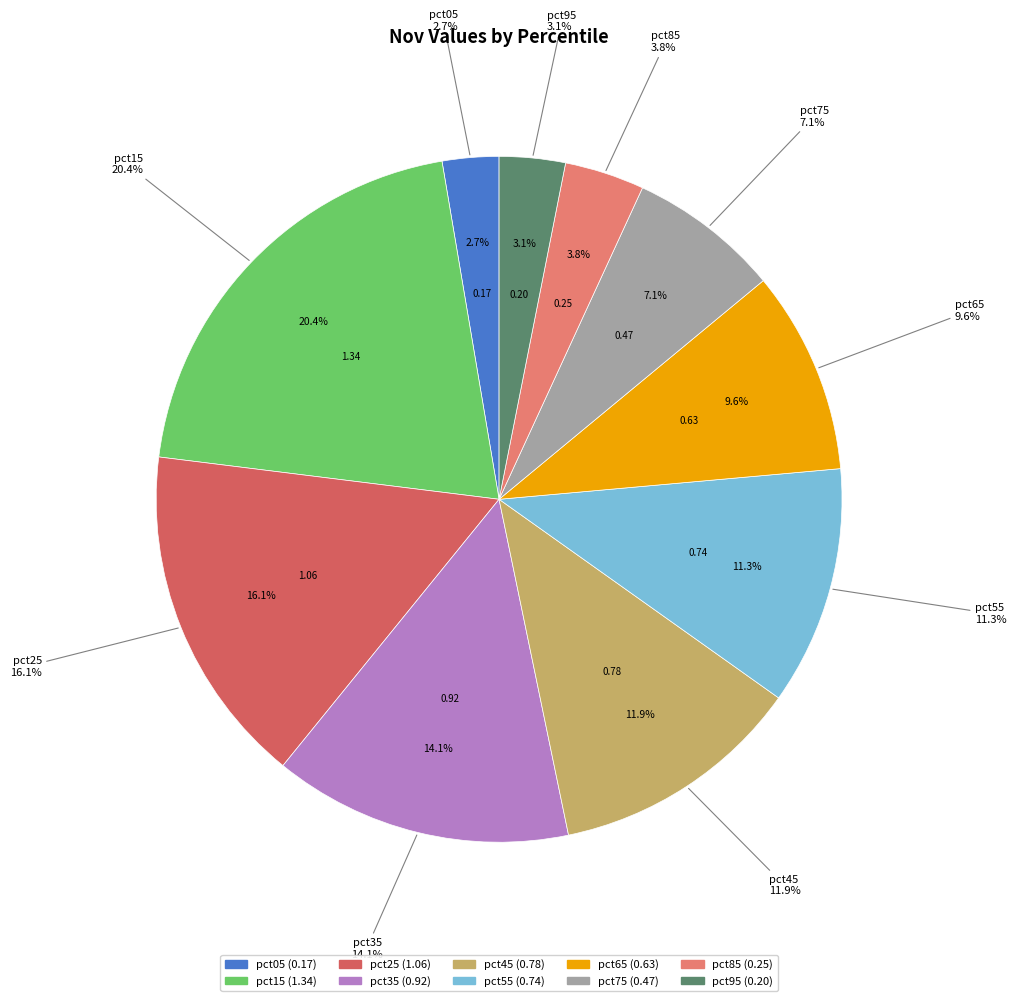

True or false: pct55 accounts for 11% of the total.

True